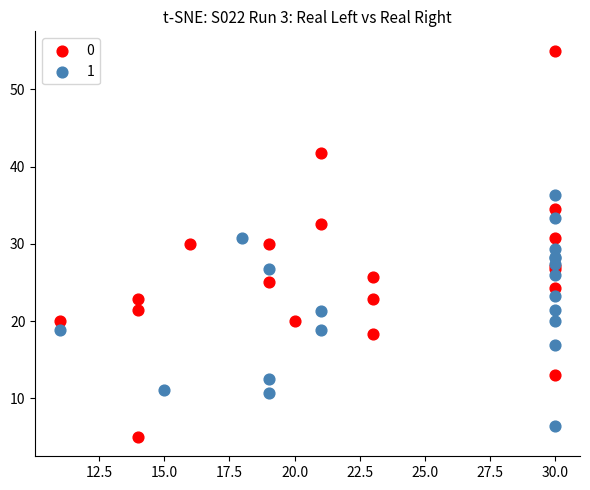

Which series has the widest spread of Y values?

0